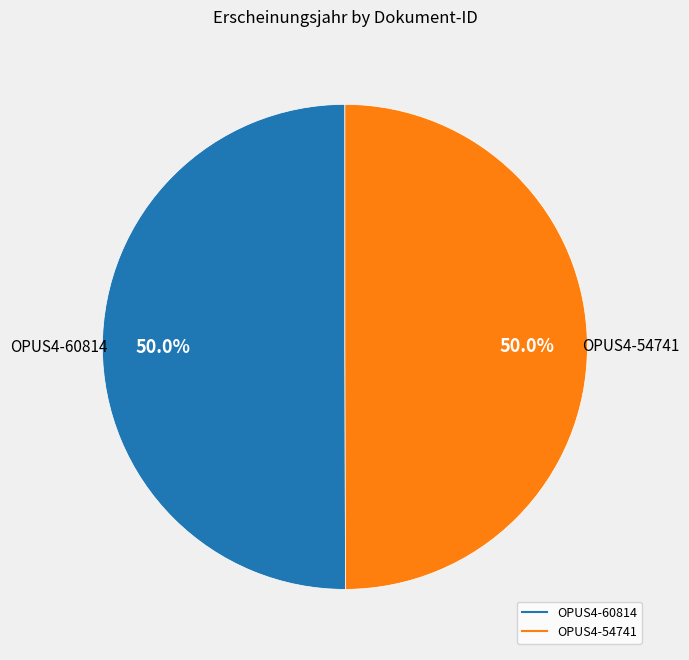

What percentage is NOT represented by OPUS4-54741?

50.0%